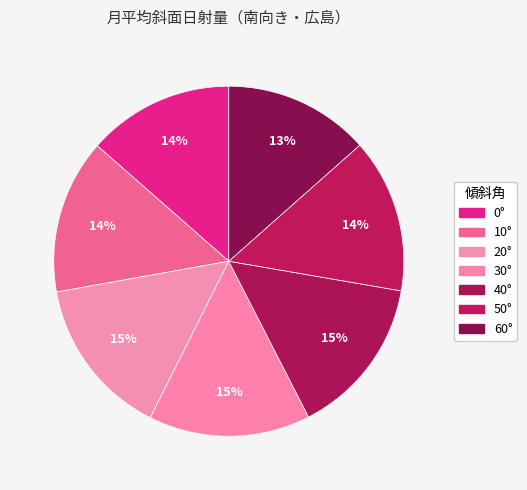

To the nearest percent, what percentage of the pie is 20°?

15%